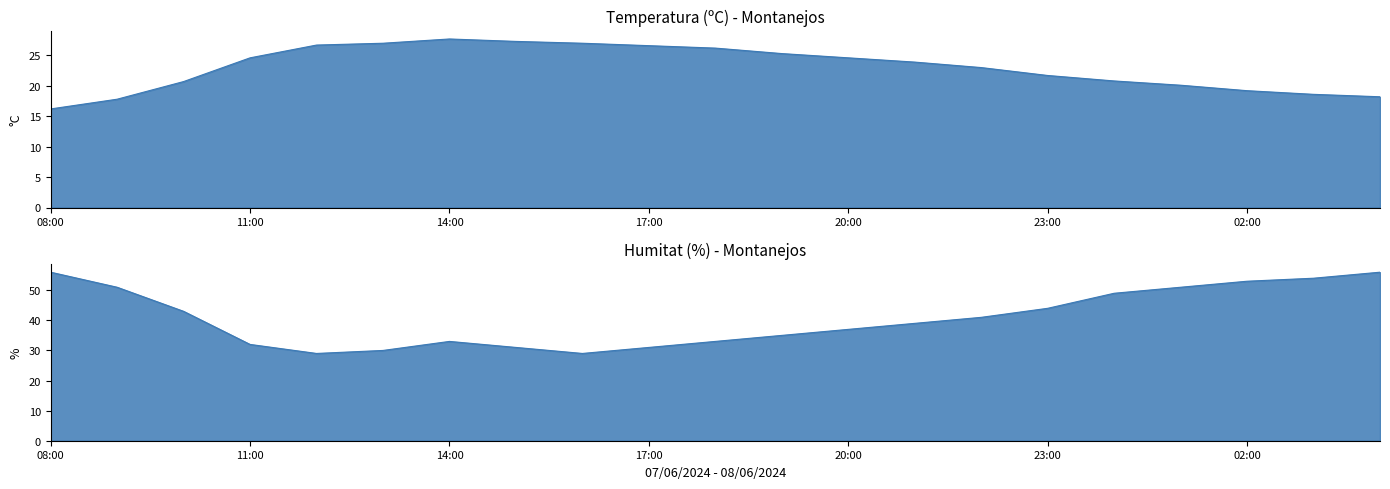

List the series in order of their overall mean, lowest first.

Temperatura (ºC), Humitat (%)